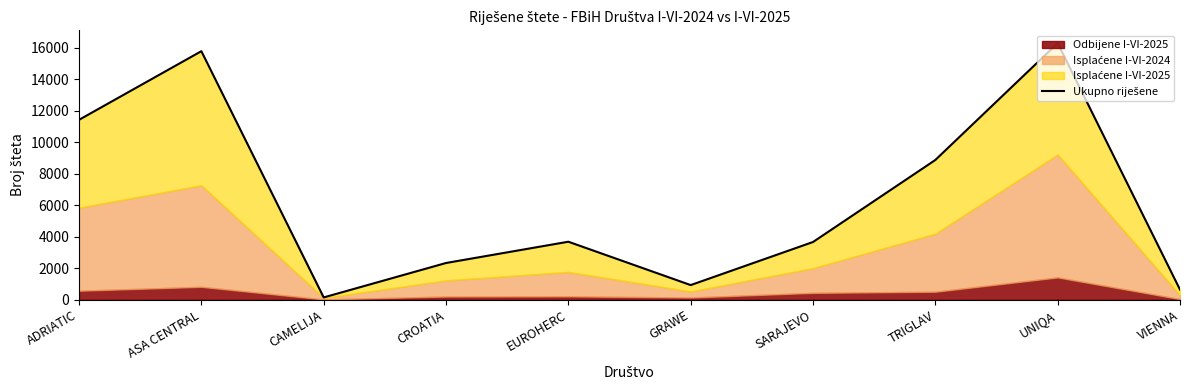

What is the label of the 1st point from the left?

ADRIATIC